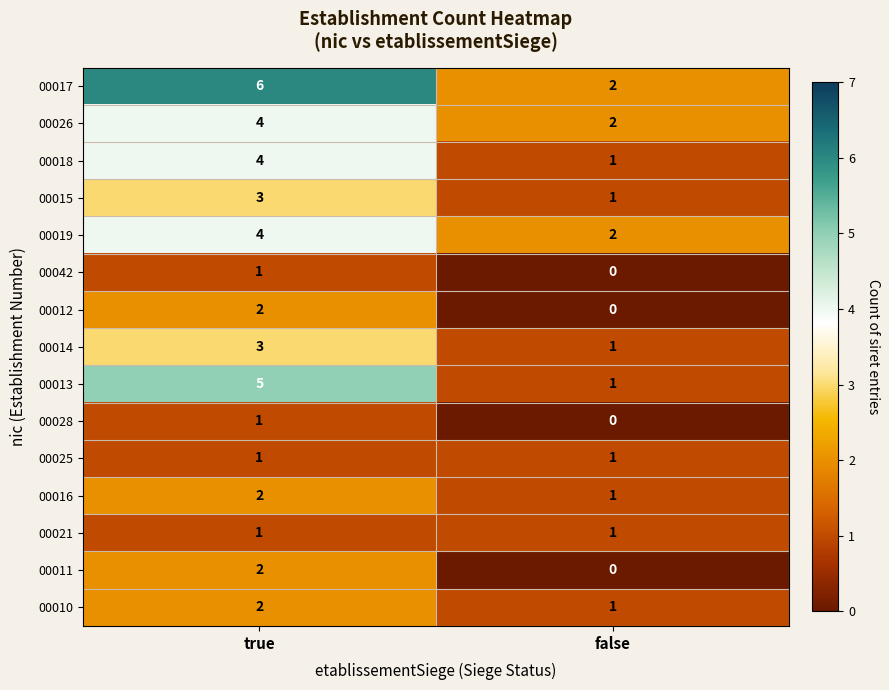

Reading left to right, list all the values displayed in this chart.

00017: 6	2
00026: 4	2
00018: 4	1
00015: 3	1
00019: 4	2
00042: 1	0
00012: 2	0
00014: 3	1
00013: 5	1
00028: 1	0
00025: 1	1
00016: 2	1
00021: 1	1
00011: 2	0
00010: 2	1